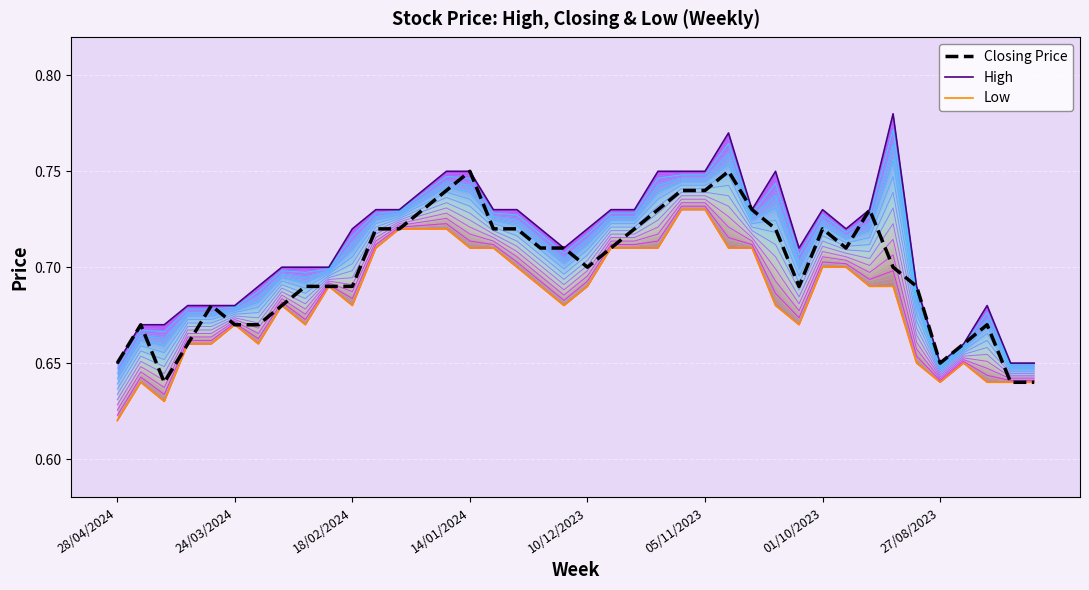

What are all the series names shown in the legend?

Closing Price, High, Low